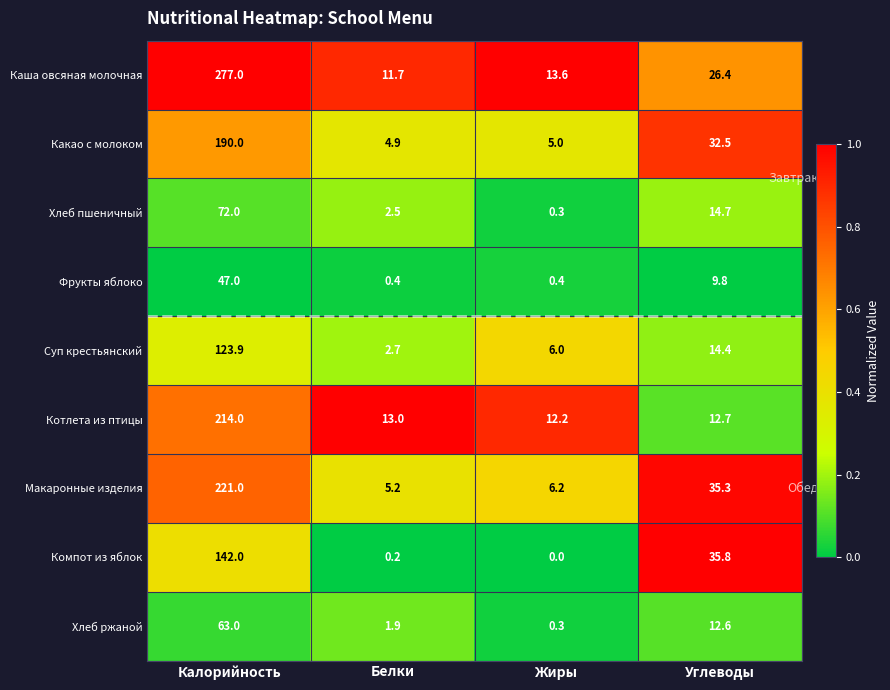

List the series in order of their peak value, lowest first.

Фрукты яблоко, Хлеб ржаной, Хлеб пшеничный, Суп крестьянский, Компот из яблок, Какао с молоком, Котлета из птицы, Макаронные изделия, Каша овсяная молочная